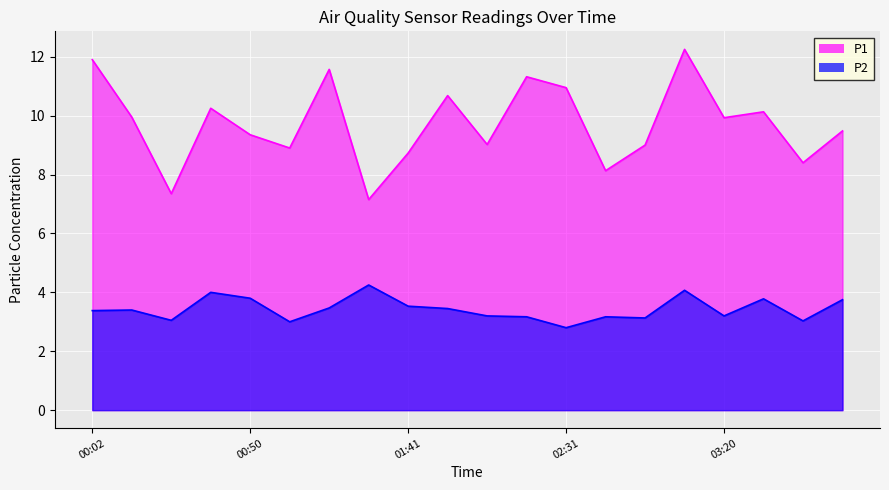

Which has a higher value, 03:08 or 00:14?

03:08